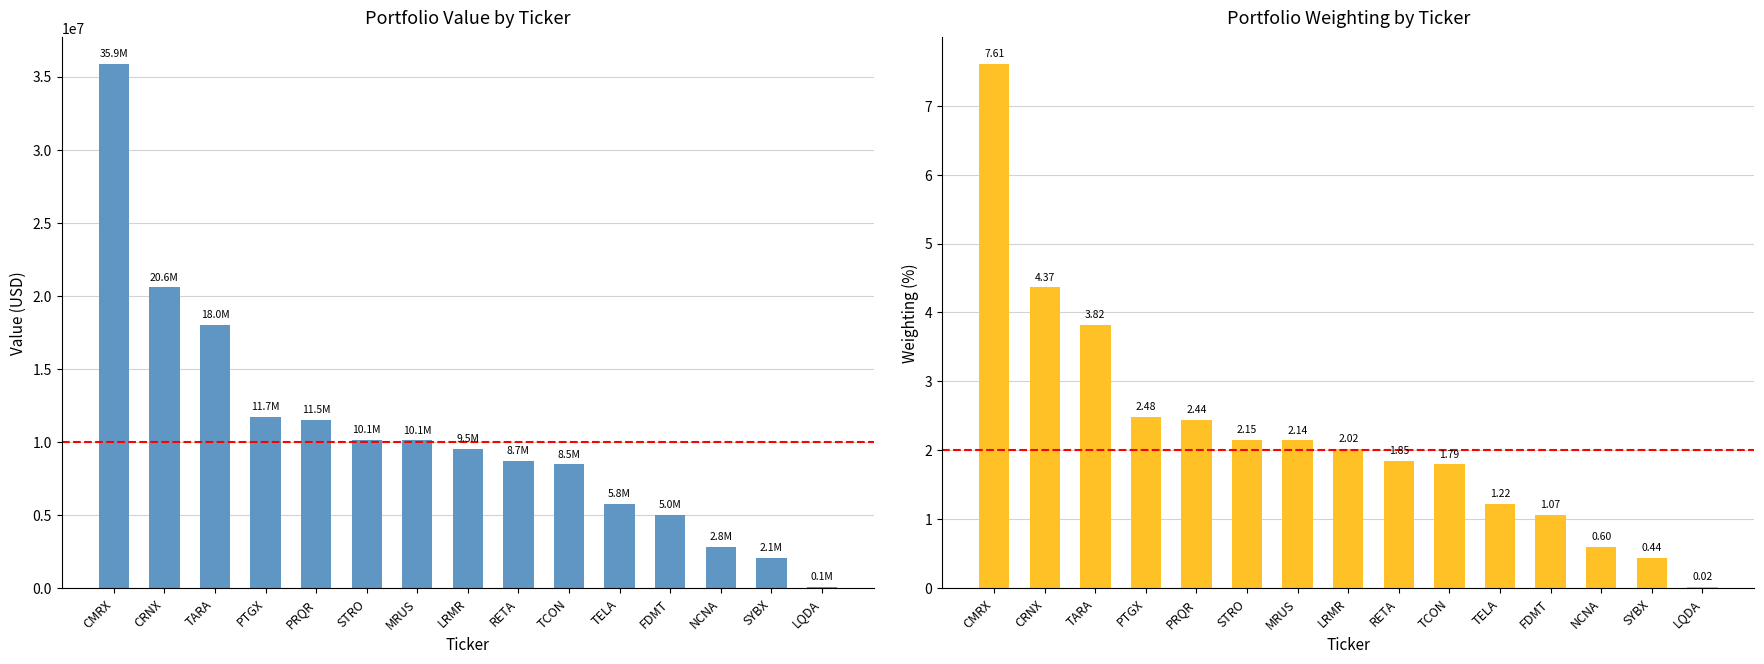

Between PTGX and TCON, which series saw the biggest shift?

Value (USD)